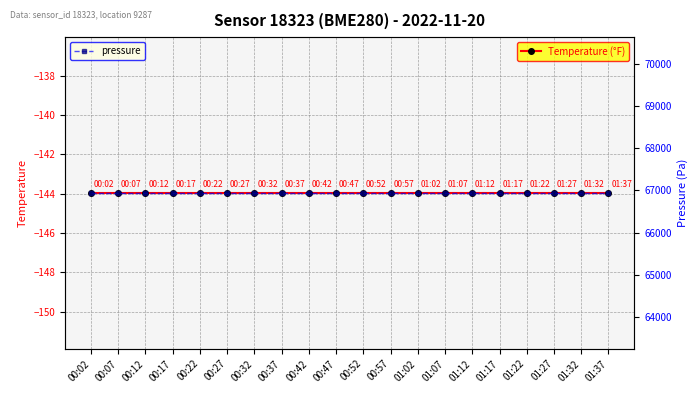

What is the value of the Temperature (°F) point at the 16th from the left?

-144.0